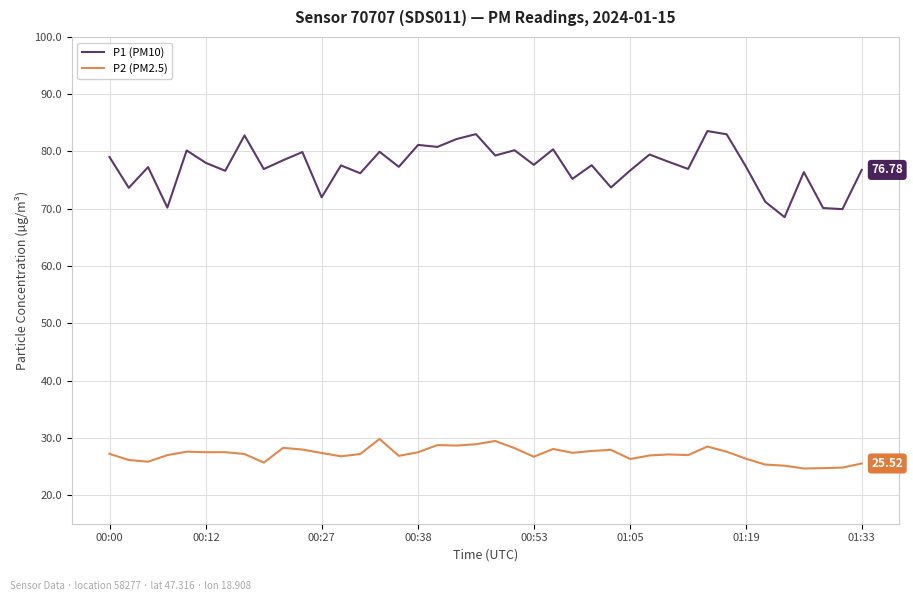

True or false: P1 (PM10) and P2 (PM2.5) intersect in this chart.

False